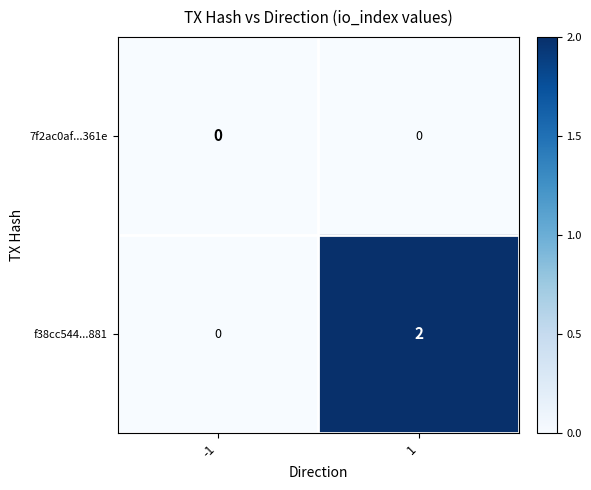

List the labels in order of f38cc544...881 value, smallest first.

-1, 1